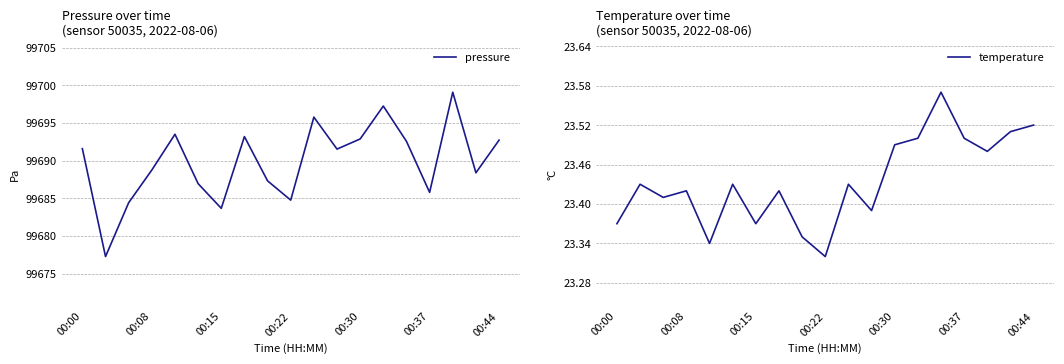

What is the lowest value of the pressure series?

99677.2